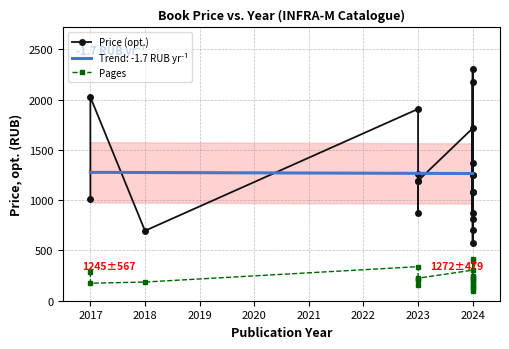

In Price (opt.), how many points are lower than both neighbors (excluding endpoints)?

6